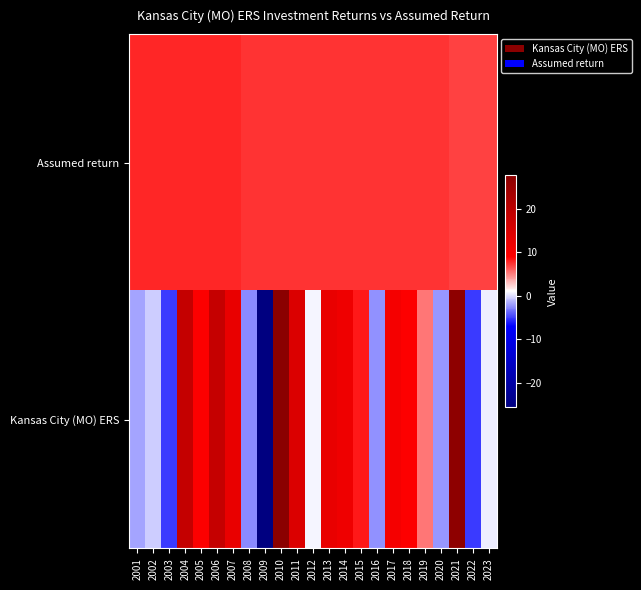

What is the total value across all series at 2004?

26.4